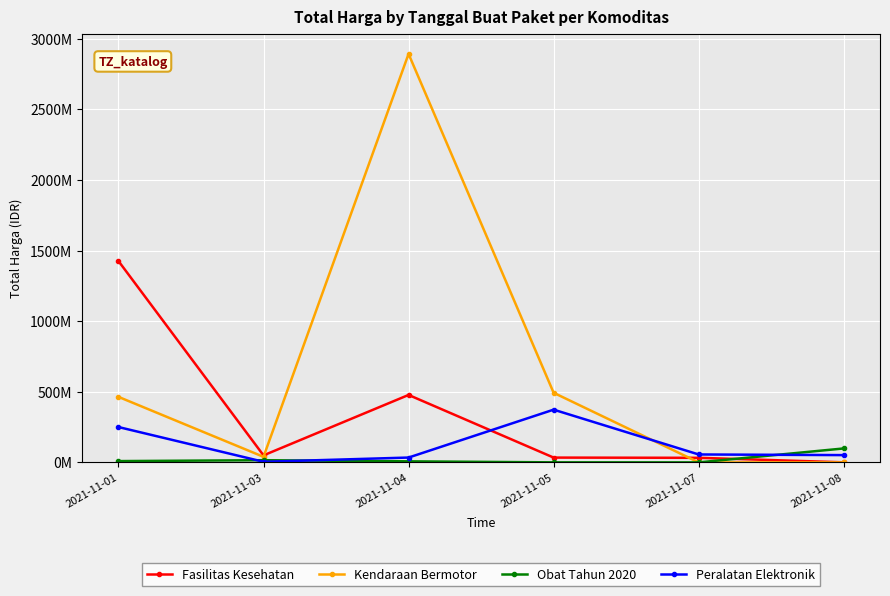

What is the difference between the second highest and second lowest values in the Obat Tahun 2020 series?

15180360